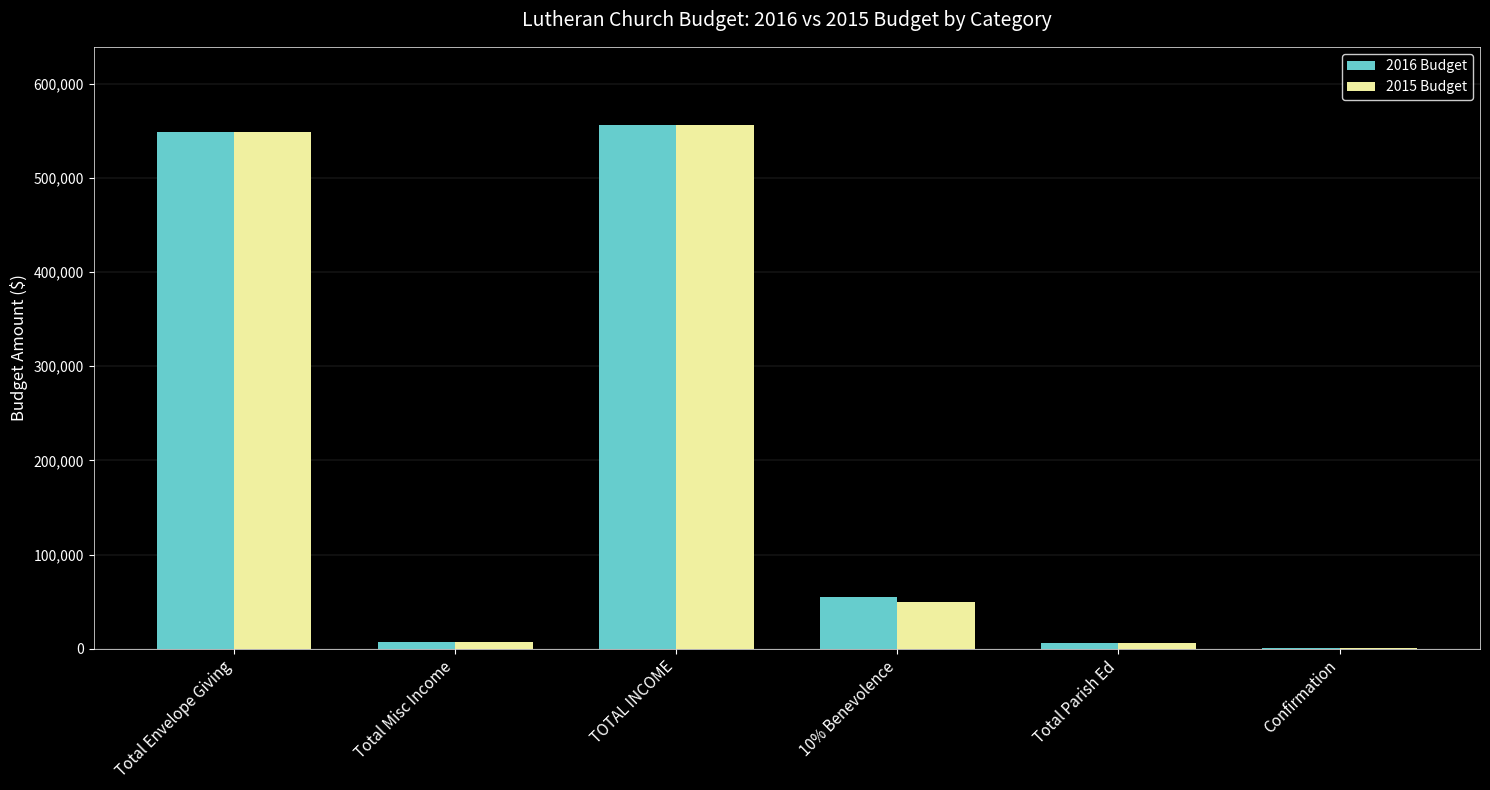

What is the sum of the 2015 Budget values at TOTAL INCOME and Total Parish Ed?

561676.7